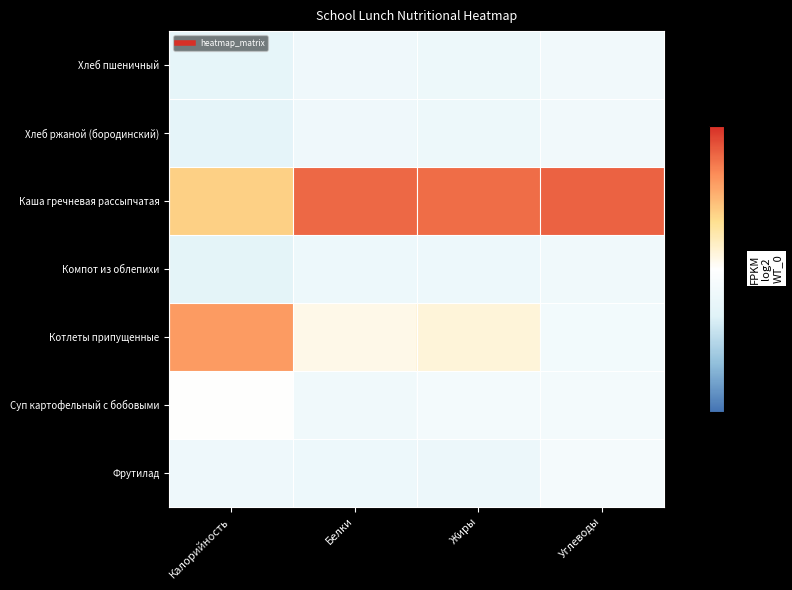

At which category is the sum across all series the highest?

Калорийность